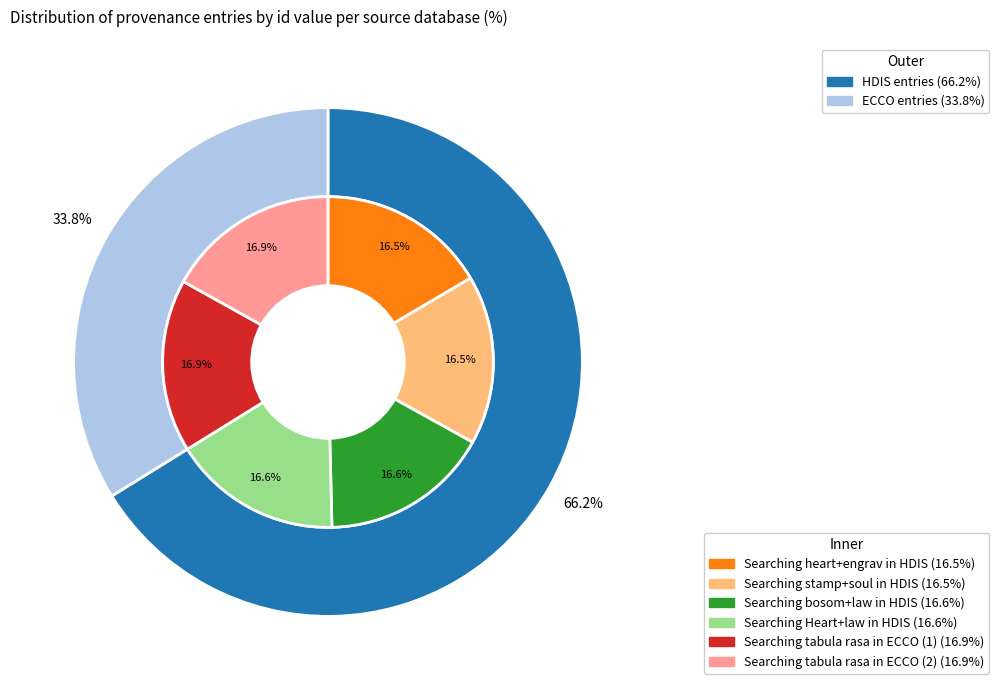

What percentage is the Searching Heart+law in HDIS slice, to the nearest percent?

17%